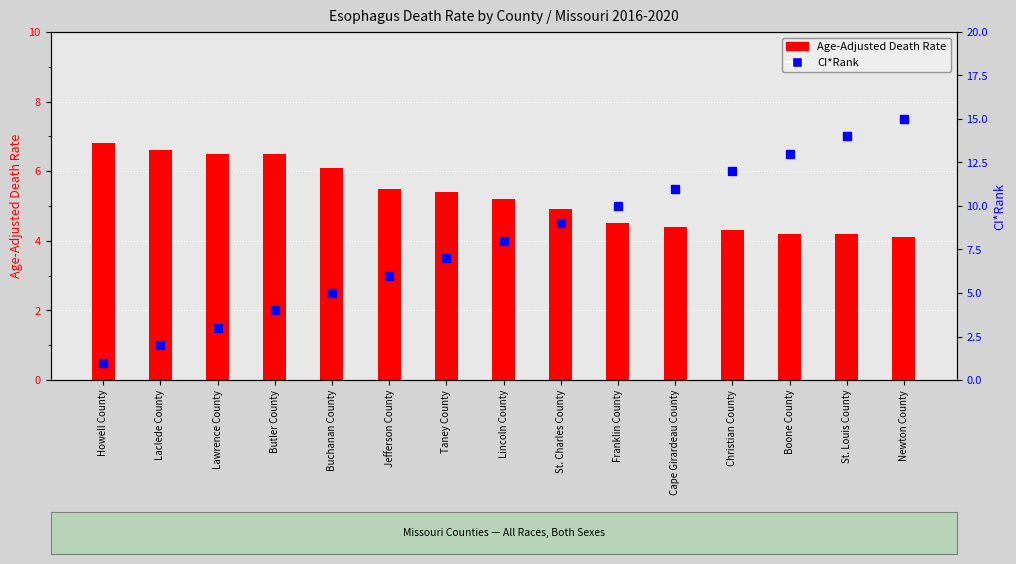

Is the value of Age-Adjusted Death Rate at Lincoln County greater than the value of CI*Rank at Jefferson County?

No